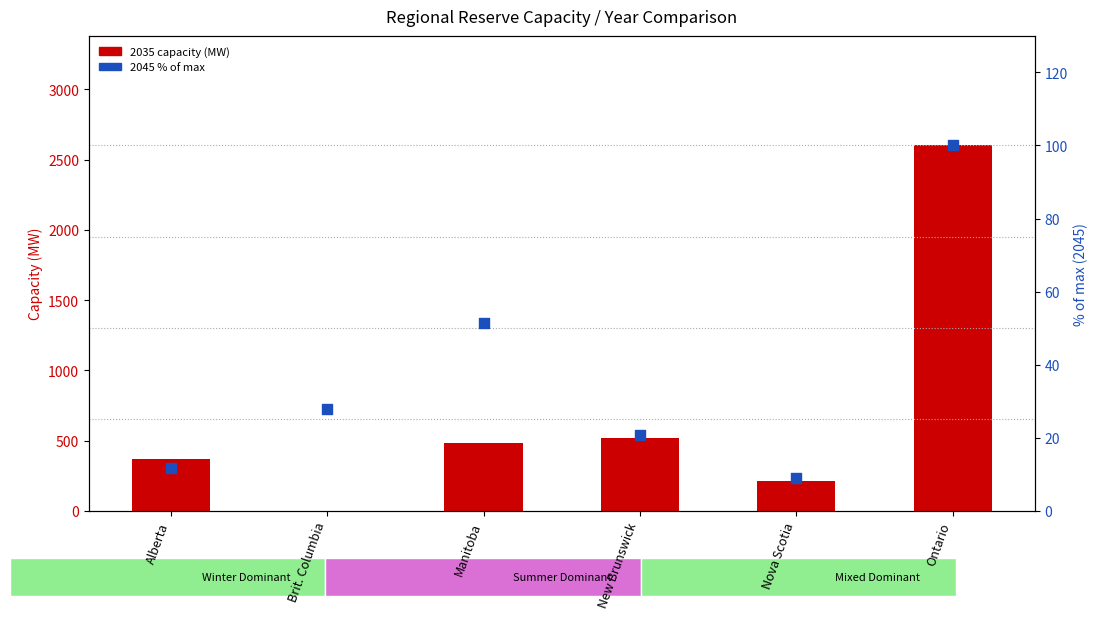

Which series contains the highest Y value?

2035 capacity (MW)